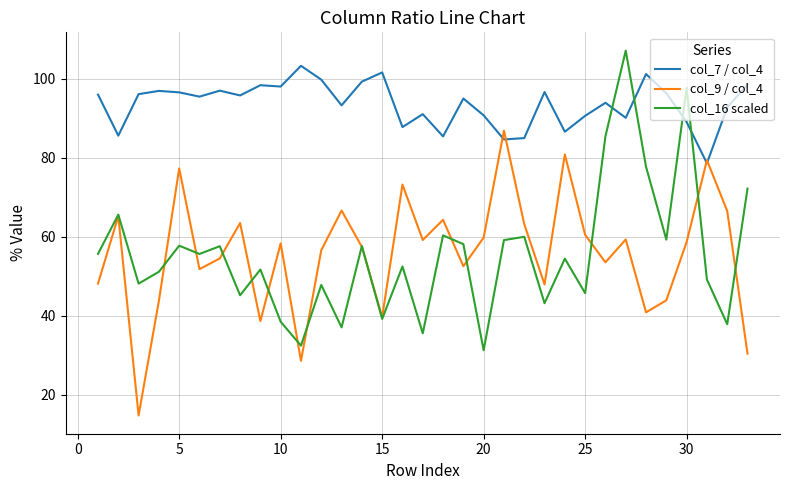

At how many categories does at least one series exceed 41?

33